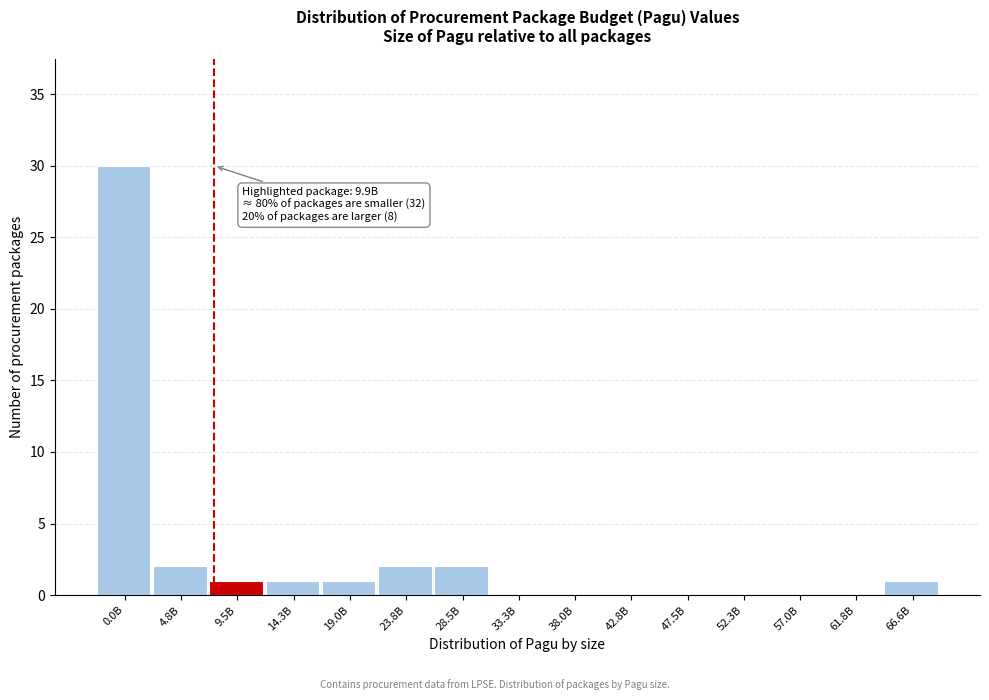

Reading left to right, what are all the values shown in this chart?

0.0B=30	4.8B=2	9.5B=1	14.3B=1	19.0B=1	23.8B=2	28.5B=2	33.3B=0	38.0B=0	42.8B=0	47.5B=0	52.3B=0	57.0B=0	61.8B=0	66.6B=1